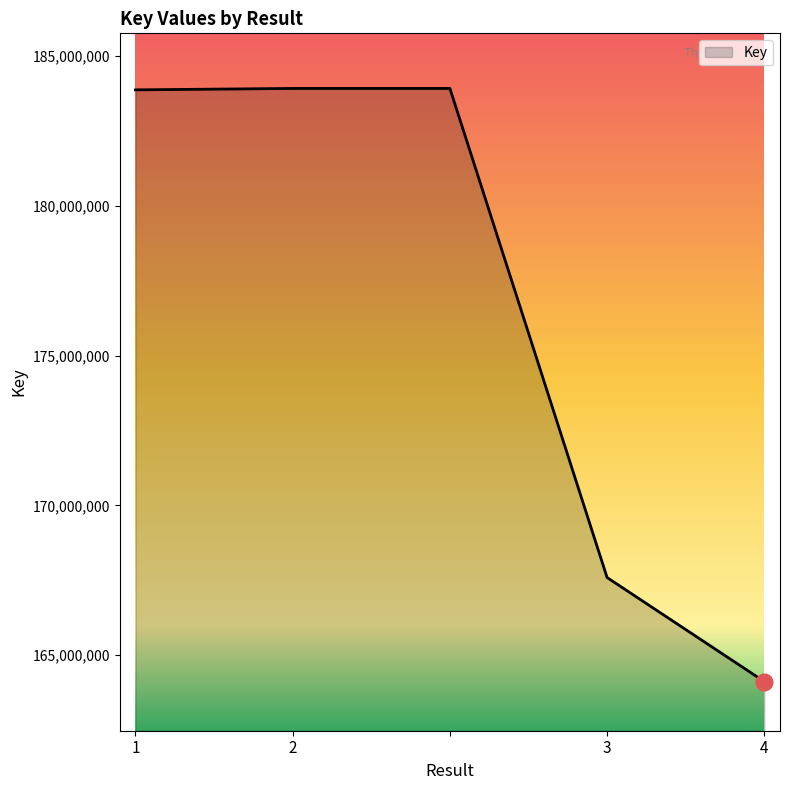

What is the smallest value displayed?

164121548